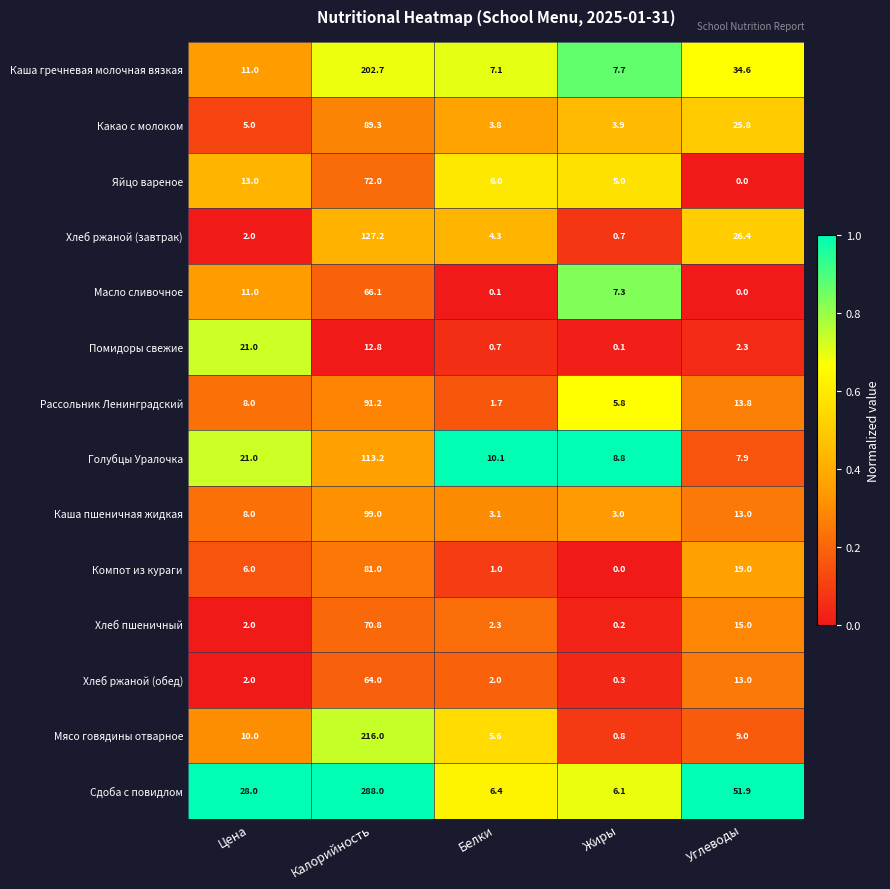

What is the sum of all Каша пшеничная жидкая values?

126.1